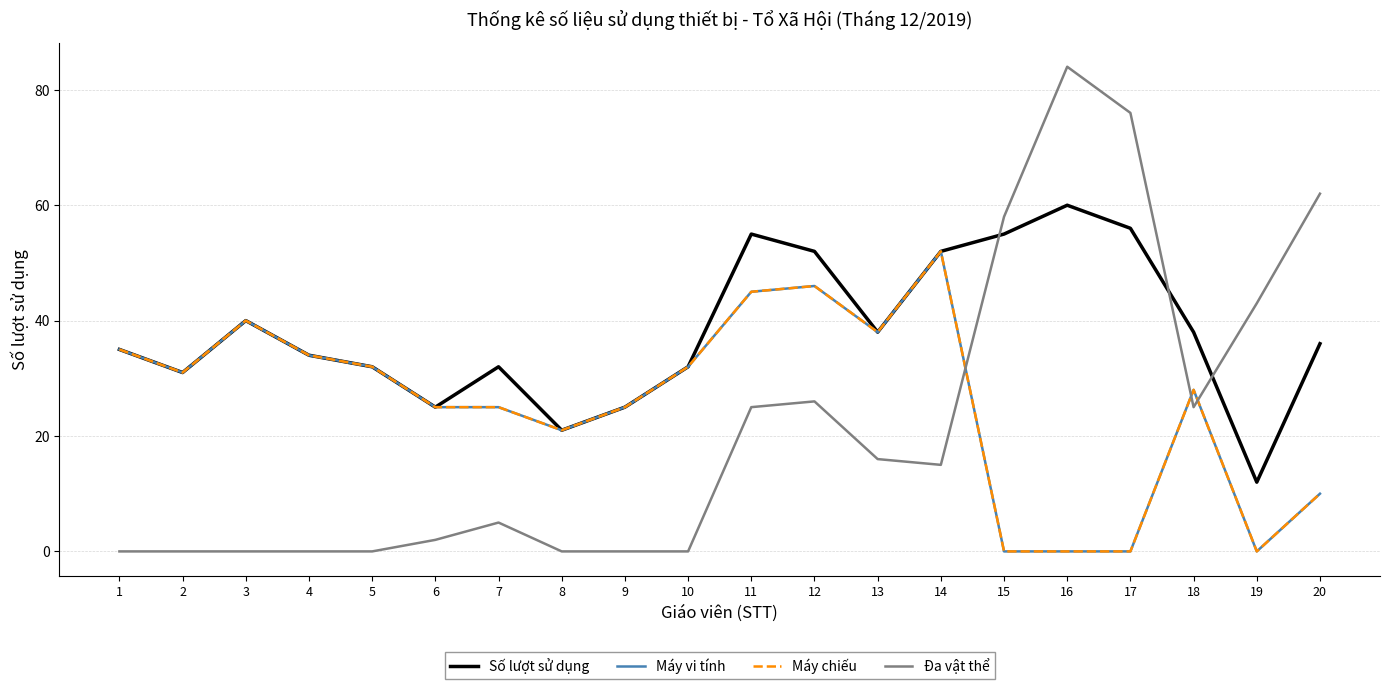

Which series has the largest total across all categories?

Số lượt sử dụng